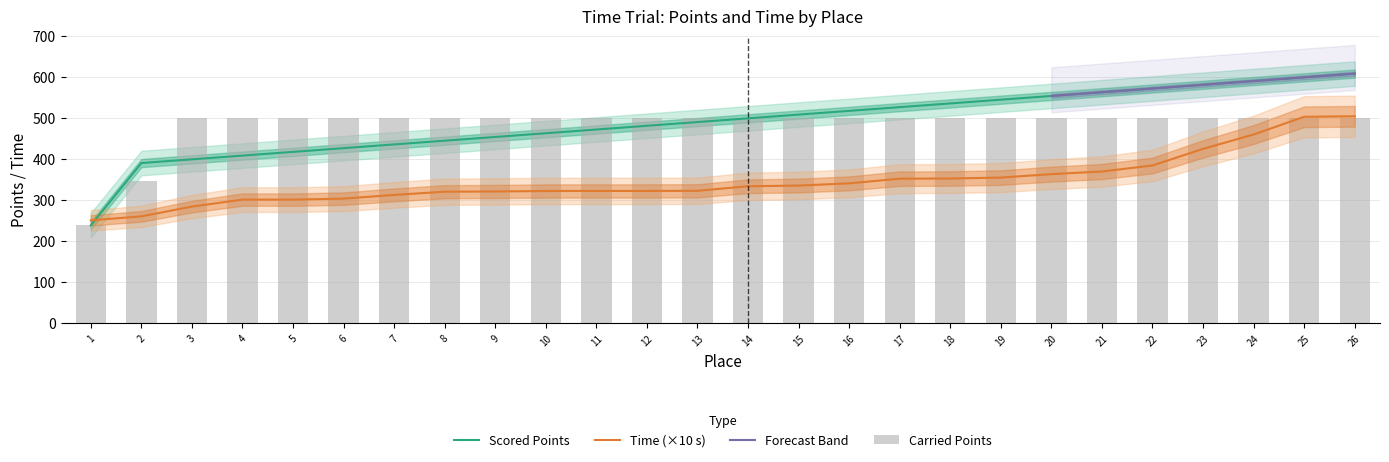

How many values in the Carried Points series are below 500?

2